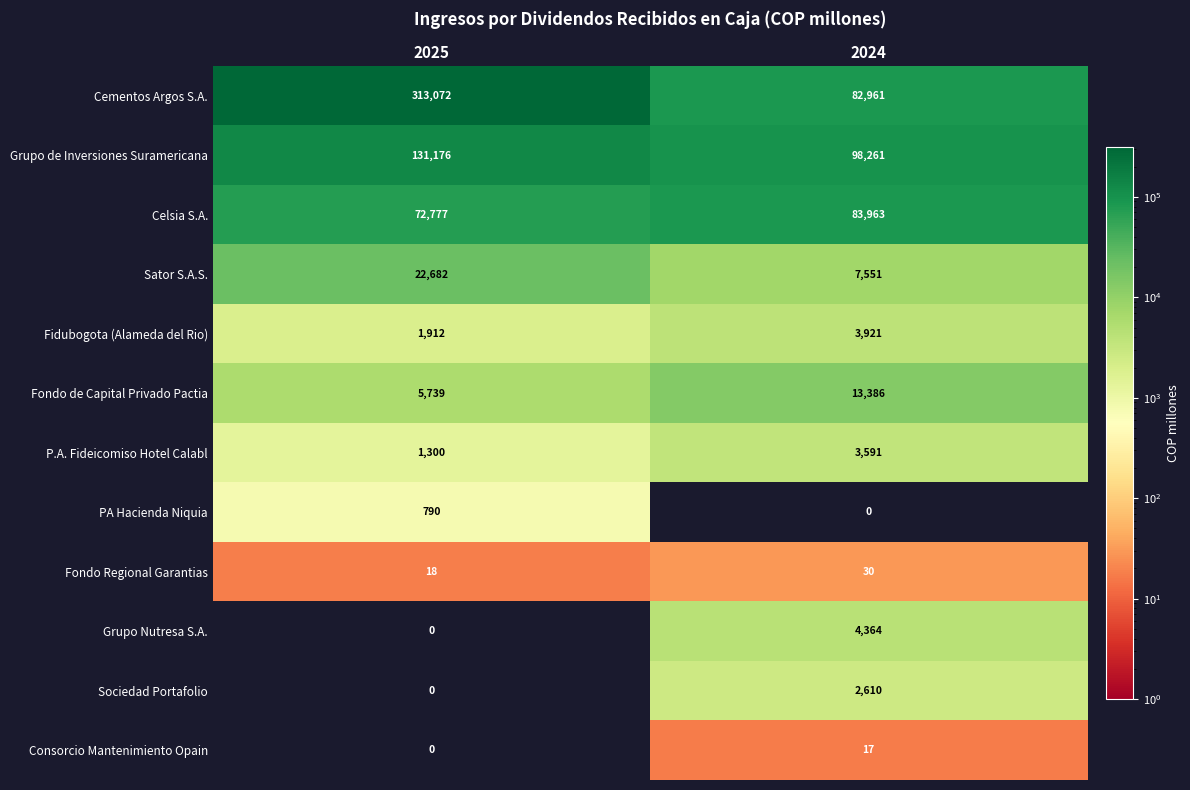

What is the total value across all series at 2024?

300655